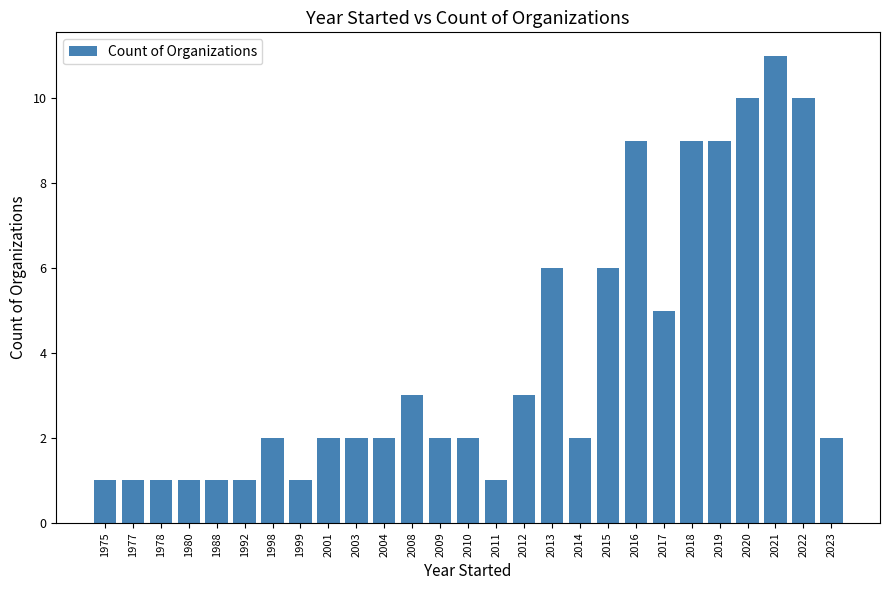

How many bars are there in total?

27